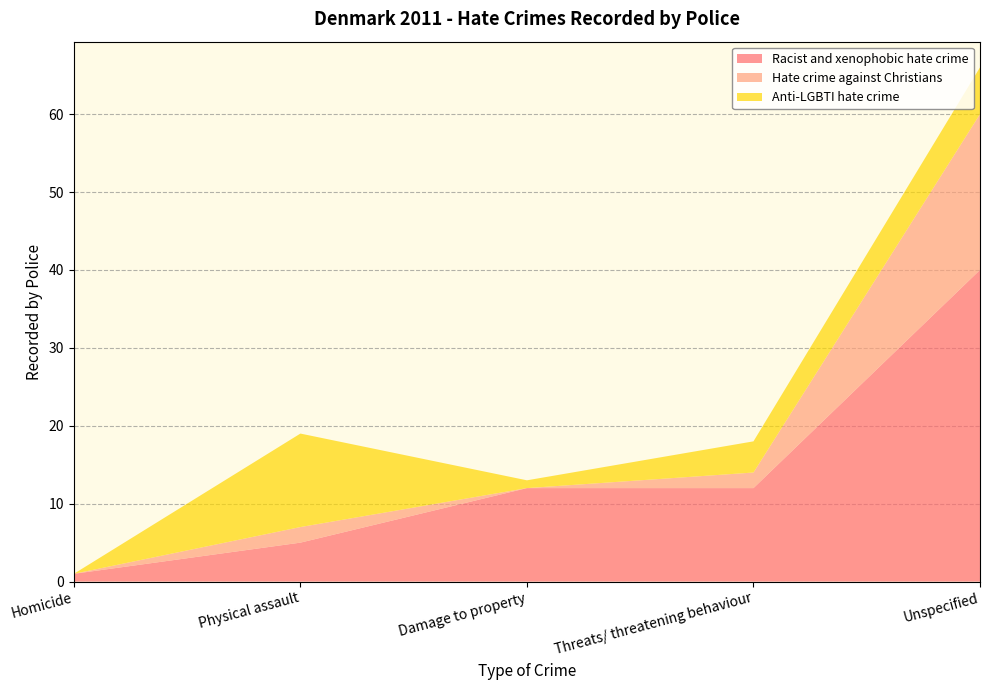

Reading left to right, what are all the values shown in this chart?

Racist and xenophobic hate crime: Homicide=1	Physical assault=5	Damage to property=12	Threats/ threatening behaviour=12	Unspecified=40
Hate crime against Christians: Homicide=0	Physical assault=2	Damage to property=0	Threats/ threatening behaviour=2	Unspecified=20
Anti-LGBTI hate crime: Homicide=0	Physical assault=12	Damage to property=1	Threats/ threatening behaviour=4	Unspecified=6